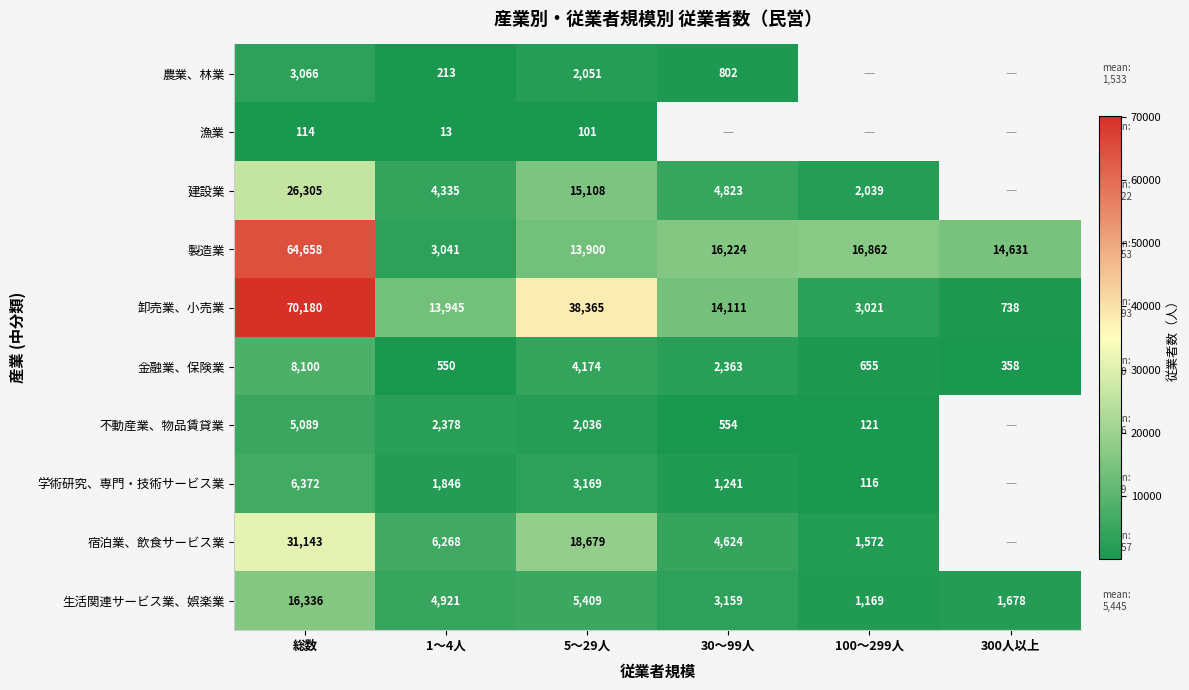

At which category is the sum across all series the highest?

総数